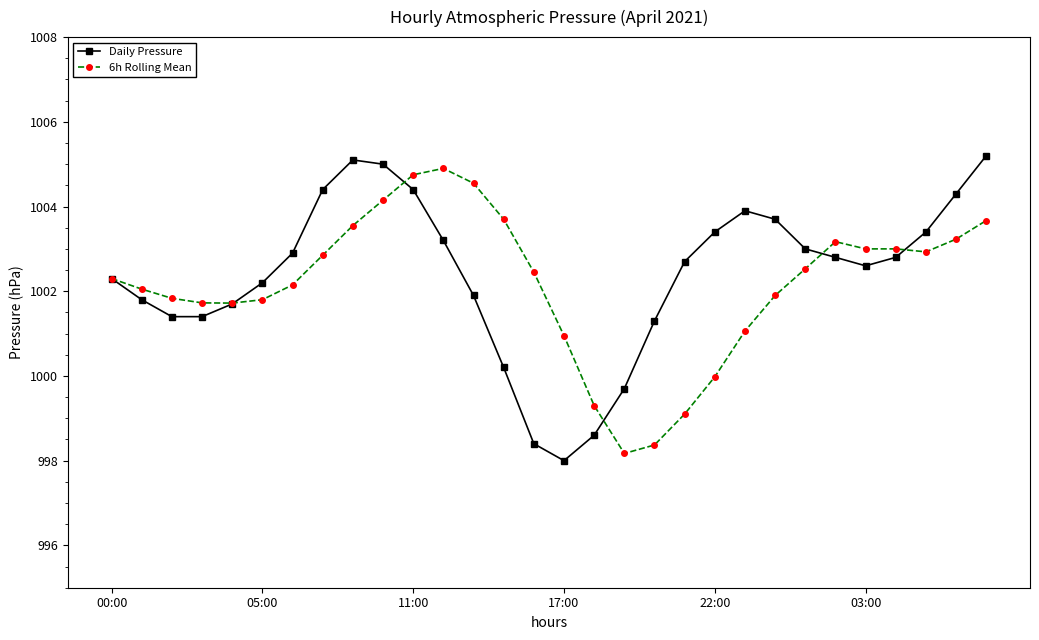

What is the greatest value displayed?

1005.2